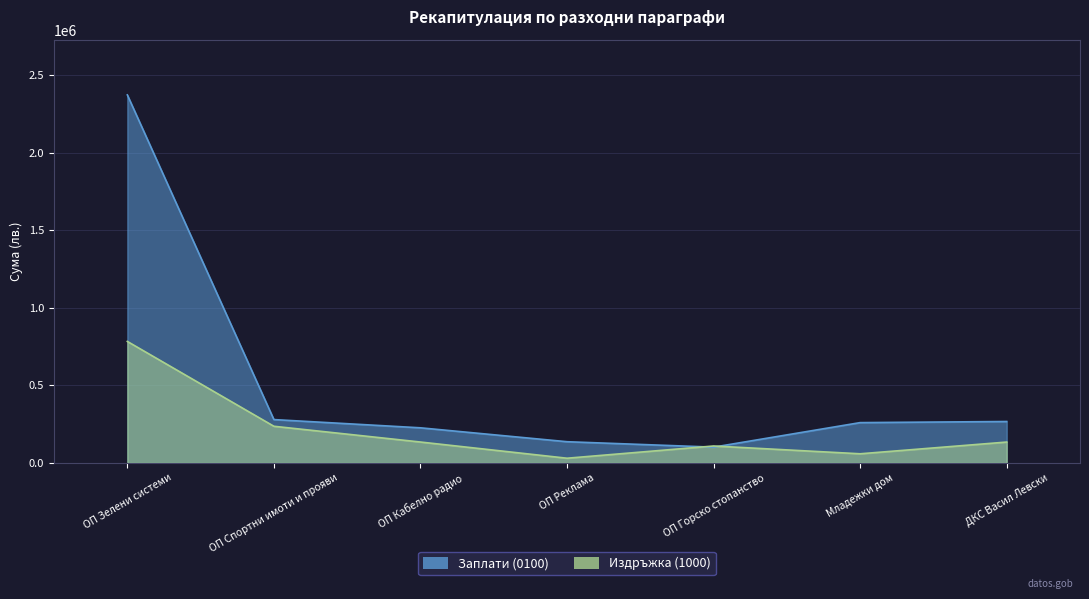

What are all the series names shown in the legend?

Заплати (0100), Издръжка (1000)